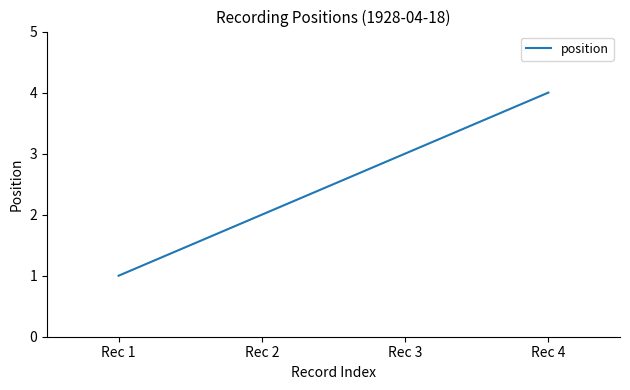

Reading left to right, what are all the values shown in this chart?

Rec 1=1	Rec 2=2	Rec 3=3	Rec 4=4